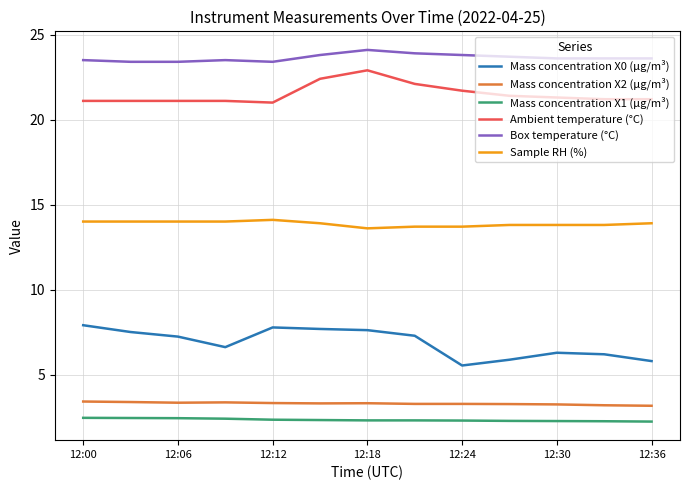

What is the difference between the maximum and minimum values in the Sample RH (%) series?

0.5